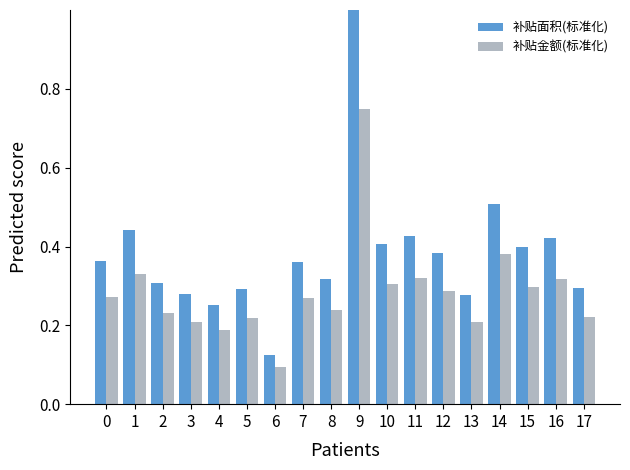

Rank the series at 17 from lowest to highest value.

补贴金额(标准化), 补贴面积(标准化)